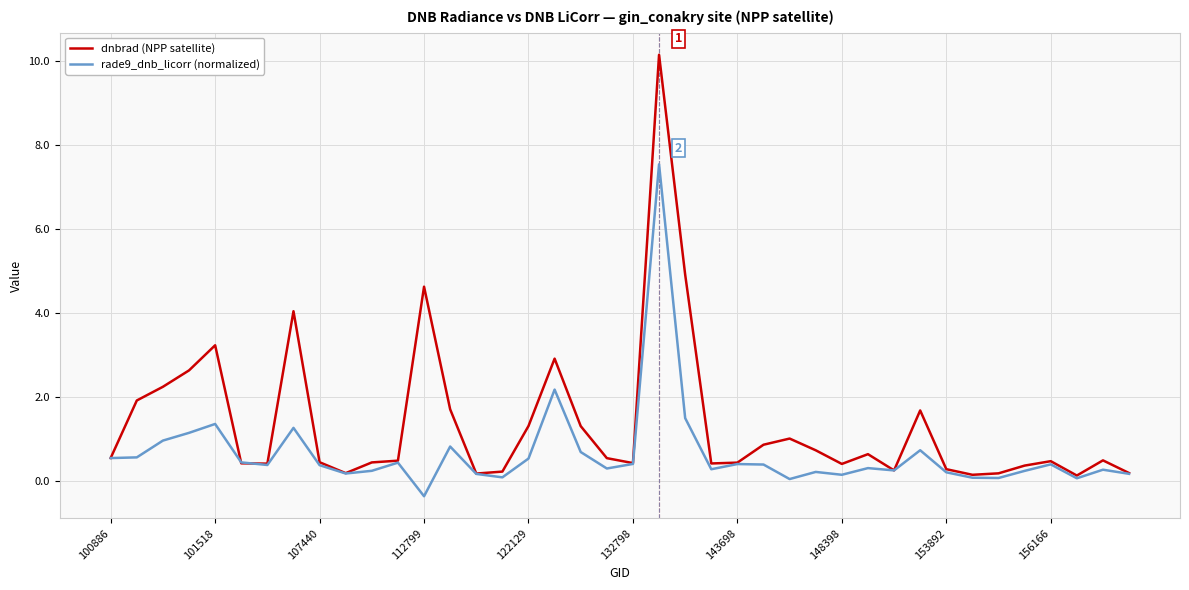

What is the minimum value shown in the chart?

-0.4